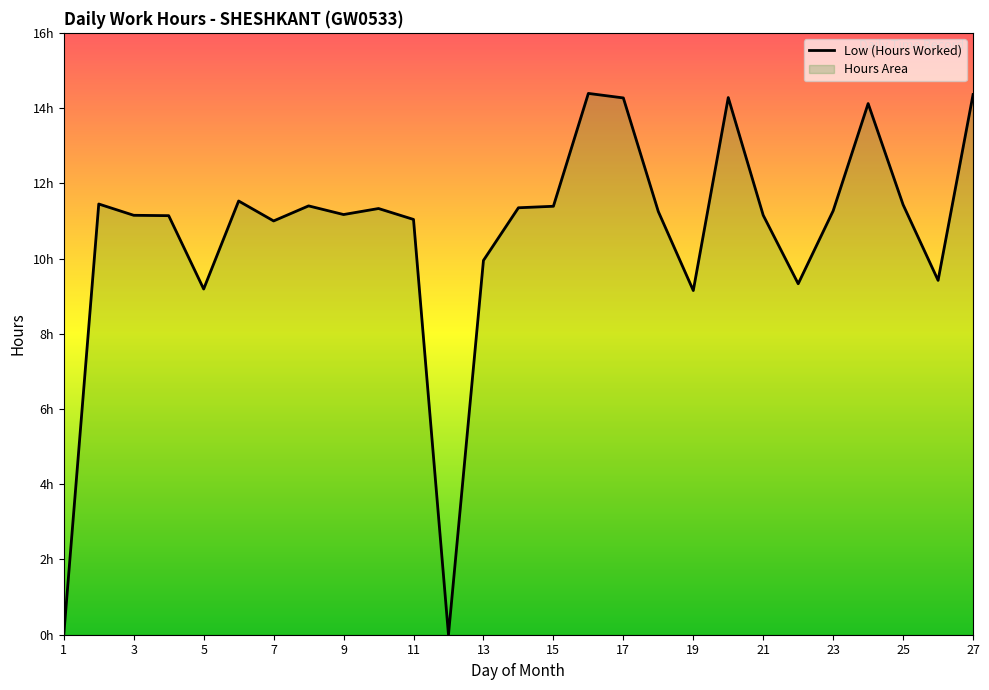

What is the value of the 22nd point from the left?

9.3